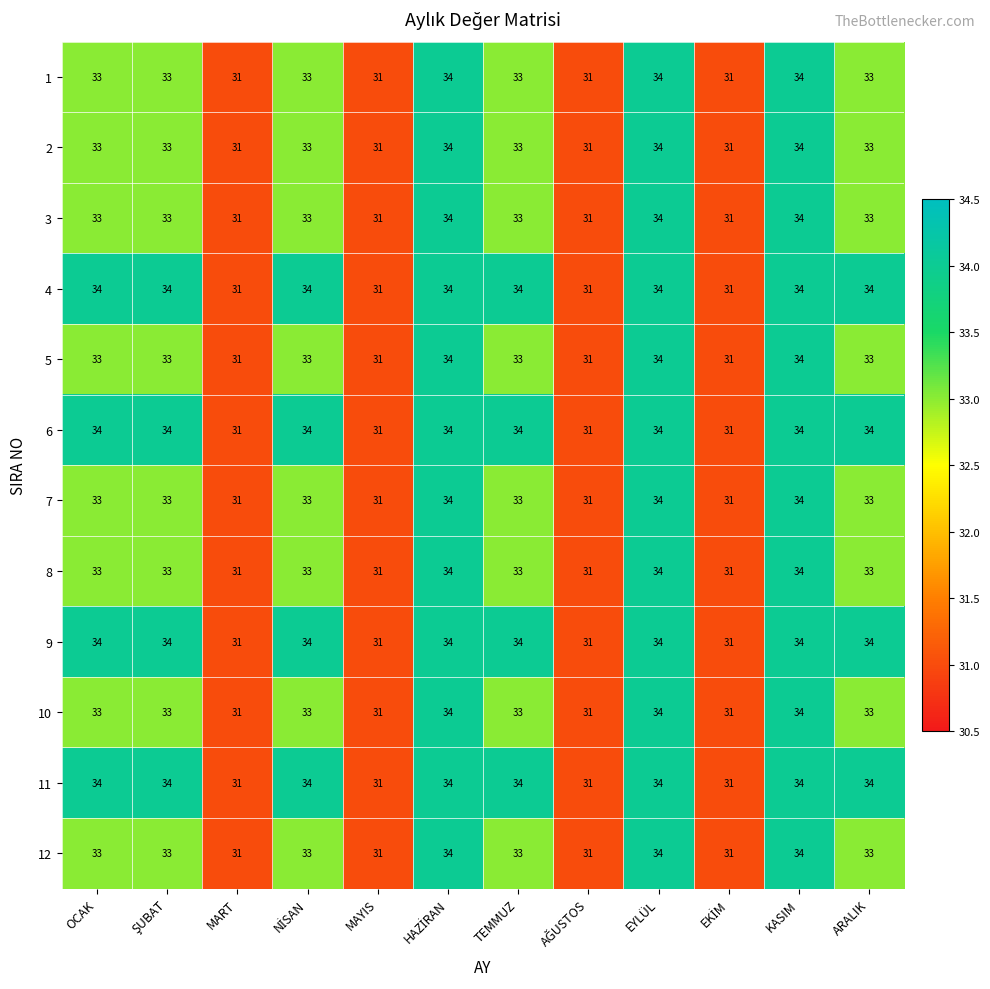

What is the sum of all 1 values?

391